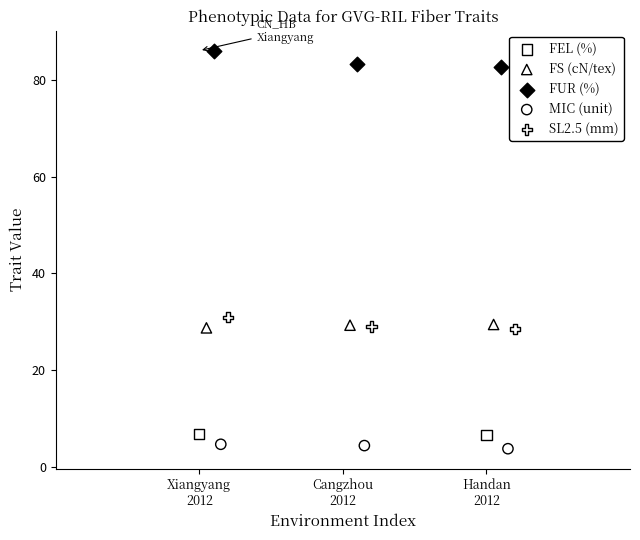

What are all the series names shown in the legend?

FEL (%), FS (cN/tex), FUR (%), MIC (unit), SL2.5 (mm)